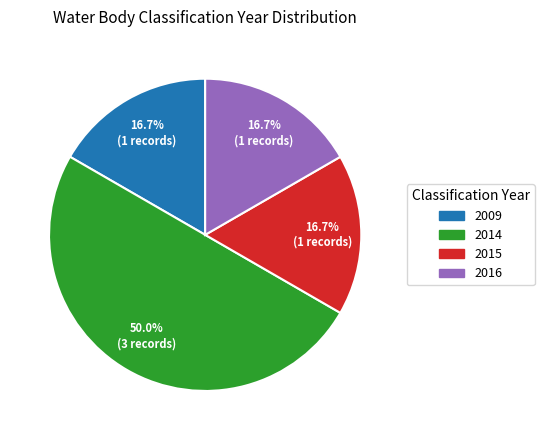

Does 2009 account for over 50% of the chart?

No